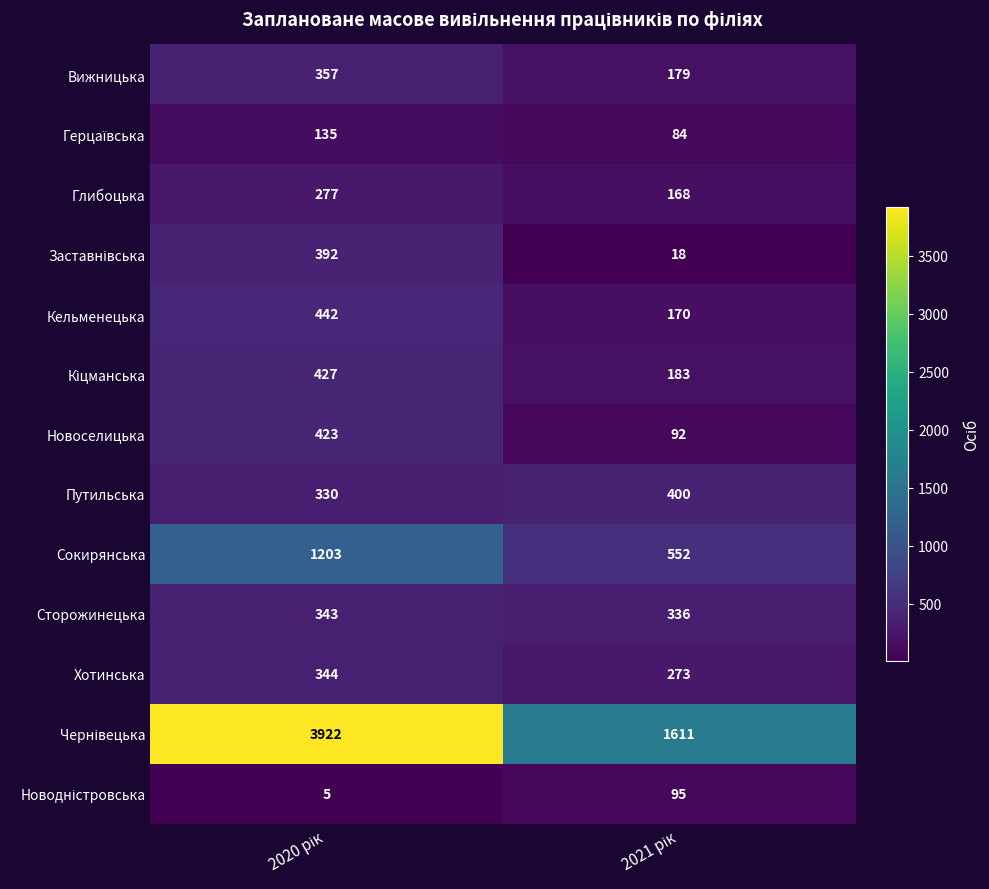

What is the sum of all Вижницька values?

536